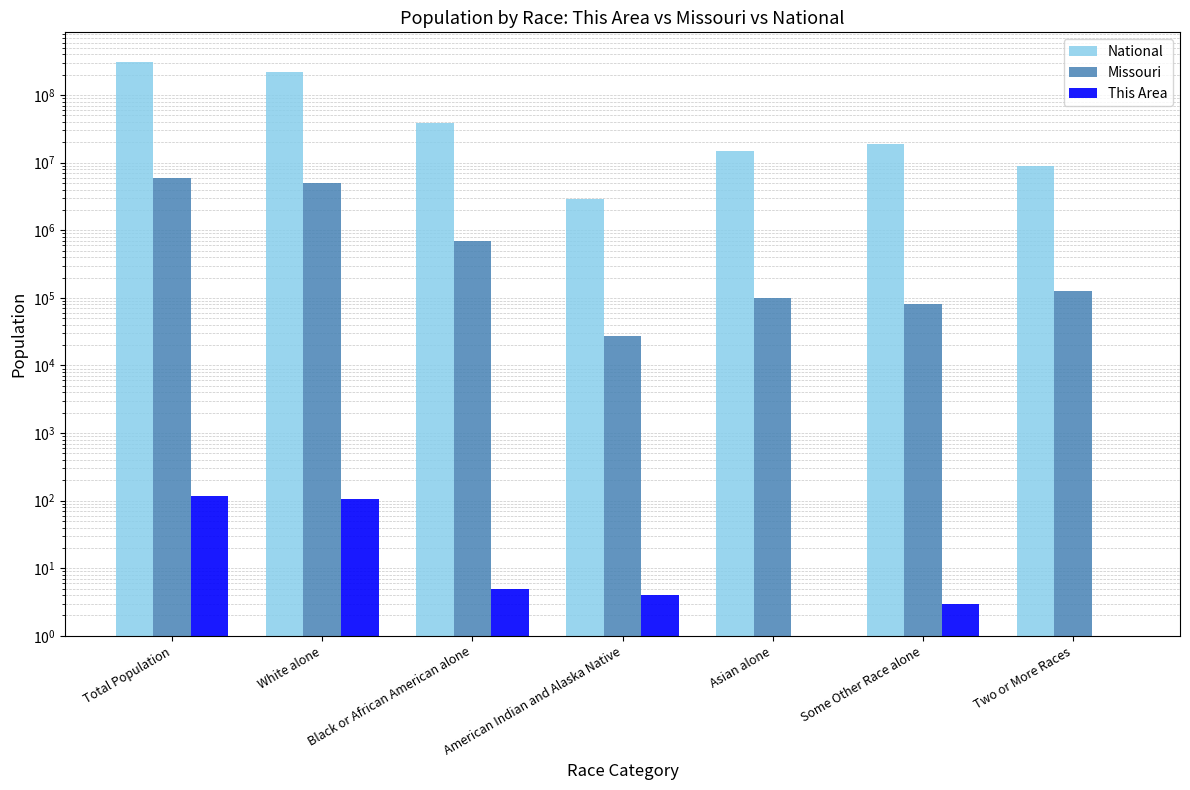

Which category has the highest value across all series?

Total Population